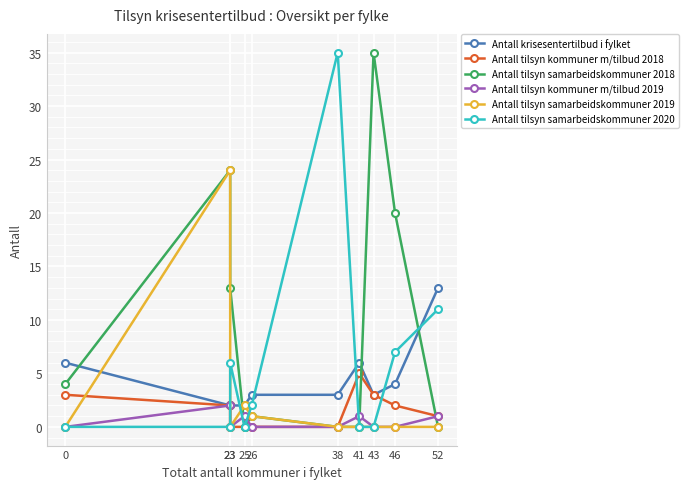

What is the total value across all series at 46?

33